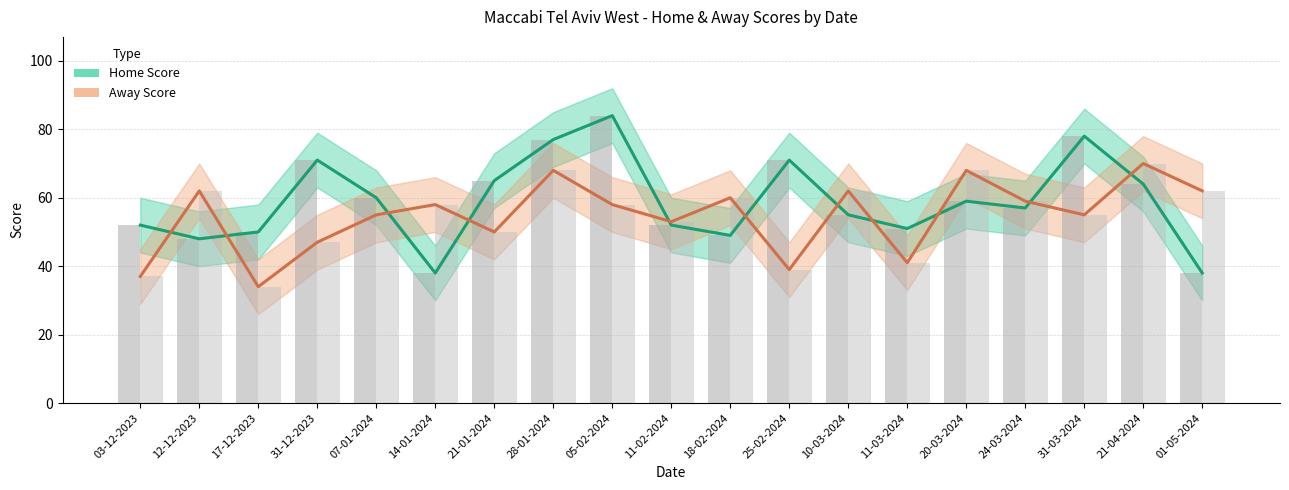

What is the total value across all series at 07-01-2024?

115